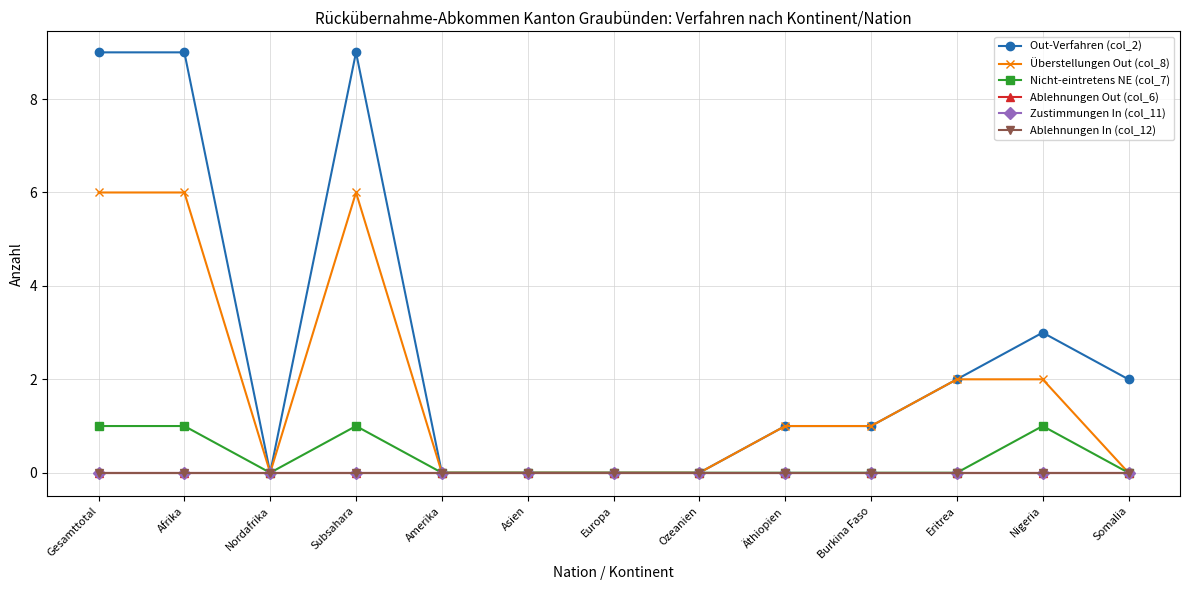

Reading left to right, extract all data points from this chart.

Out-Verfahren (col_2): Gesamttotal=9	Afrika=9	Nordafrika=0	Subsahara=9	Amerika=0	Asien=0	Europa=0	Ozeanien=0	Äthiopien=1	Burkina Faso=1	Eritrea=2	Nigeria=3	Somalia=2
Überstellungen Out (col_8): Gesamttotal=6	Afrika=6	Nordafrika=0	Subsahara=6	Amerika=0	Asien=0	Europa=0	Ozeanien=0	Äthiopien=1	Burkina Faso=1	Eritrea=2	Nigeria=2	Somalia=0
Nicht-eintretens NE (col_7): Gesamttotal=1	Afrika=1	Nordafrika=0	Subsahara=1	Amerika=0	Asien=0	Europa=0	Ozeanien=0	Äthiopien=0	Burkina Faso=0	Eritrea=0	Nigeria=1	Somalia=0
Ablehnungen Out (col_6): Gesamttotal=0	Afrika=0	Nordafrika=0	Subsahara=0	Amerika=0	Asien=0	Europa=0	Ozeanien=0	Äthiopien=0	Burkina Faso=0	Eritrea=0	Nigeria=0	Somalia=0
Zustimmungen In (col_11): Gesamttotal=0	Afrika=0	Nordafrika=0	Subsahara=0	Amerika=0	Asien=0	Europa=0	Ozeanien=0	Äthiopien=0	Burkina Faso=0	Eritrea=0	Nigeria=0	Somalia=0
Ablehnungen In (col_12): Gesamttotal=0	Afrika=0	Nordafrika=0	Subsahara=0	Amerika=0	Asien=0	Europa=0	Ozeanien=0	Äthiopien=0	Burkina Faso=0	Eritrea=0	Nigeria=0	Somalia=0